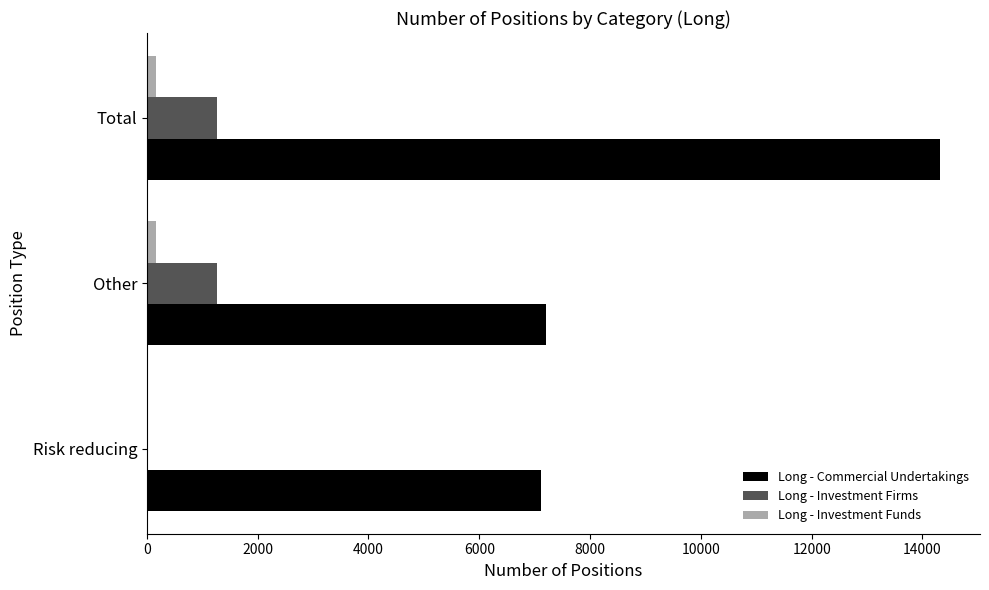

The Long - Commercial Undertakings series shows 3216.8 at Risk reducing. True or false?

False